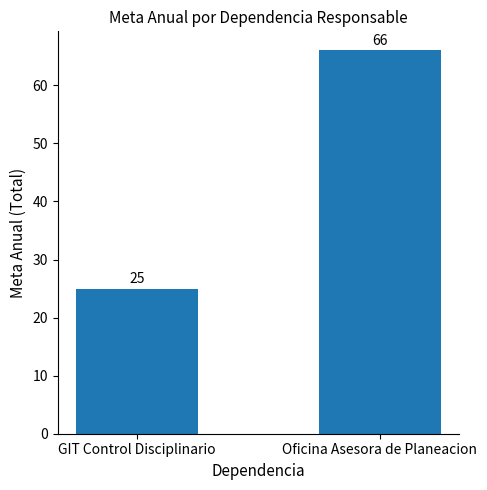

Rank the categories by value from lowest to highest.

GIT Control Disciplinario, Oficina Asesora de Planeacion